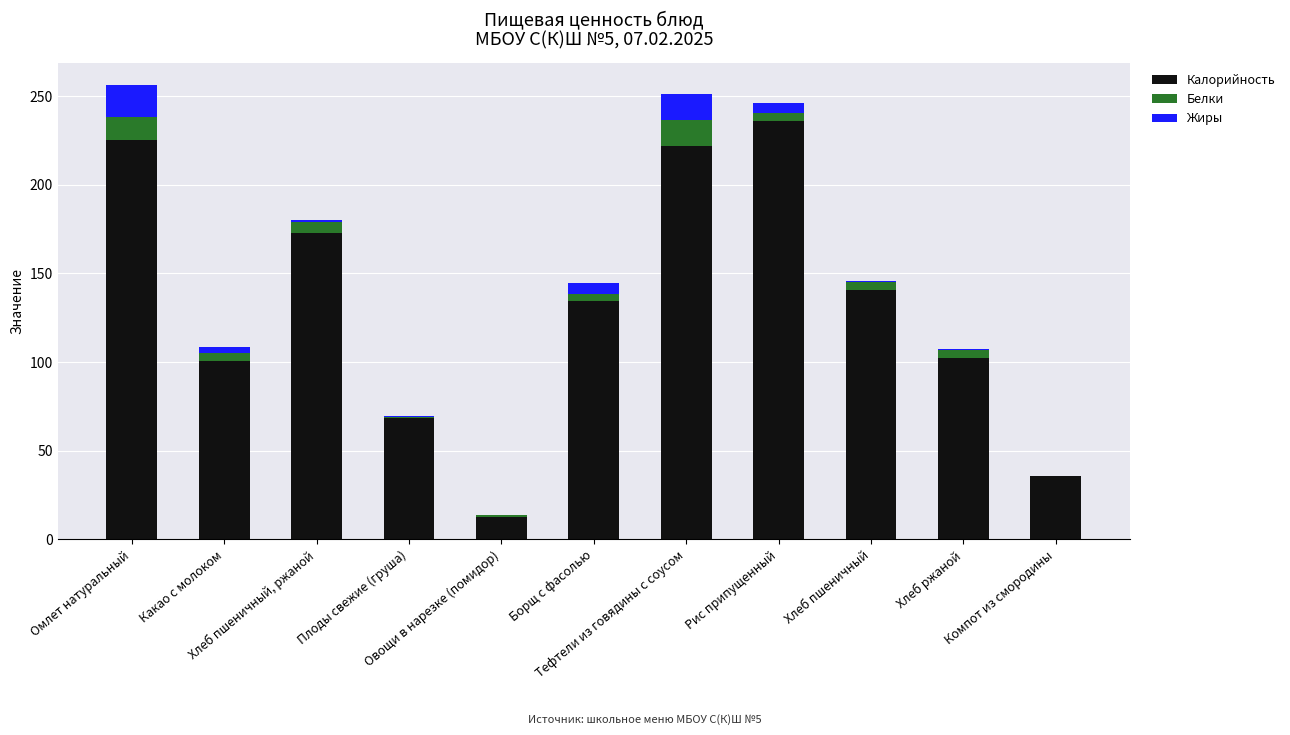

What are all the series names shown in the legend?

Калорийность, Белки, Жиры